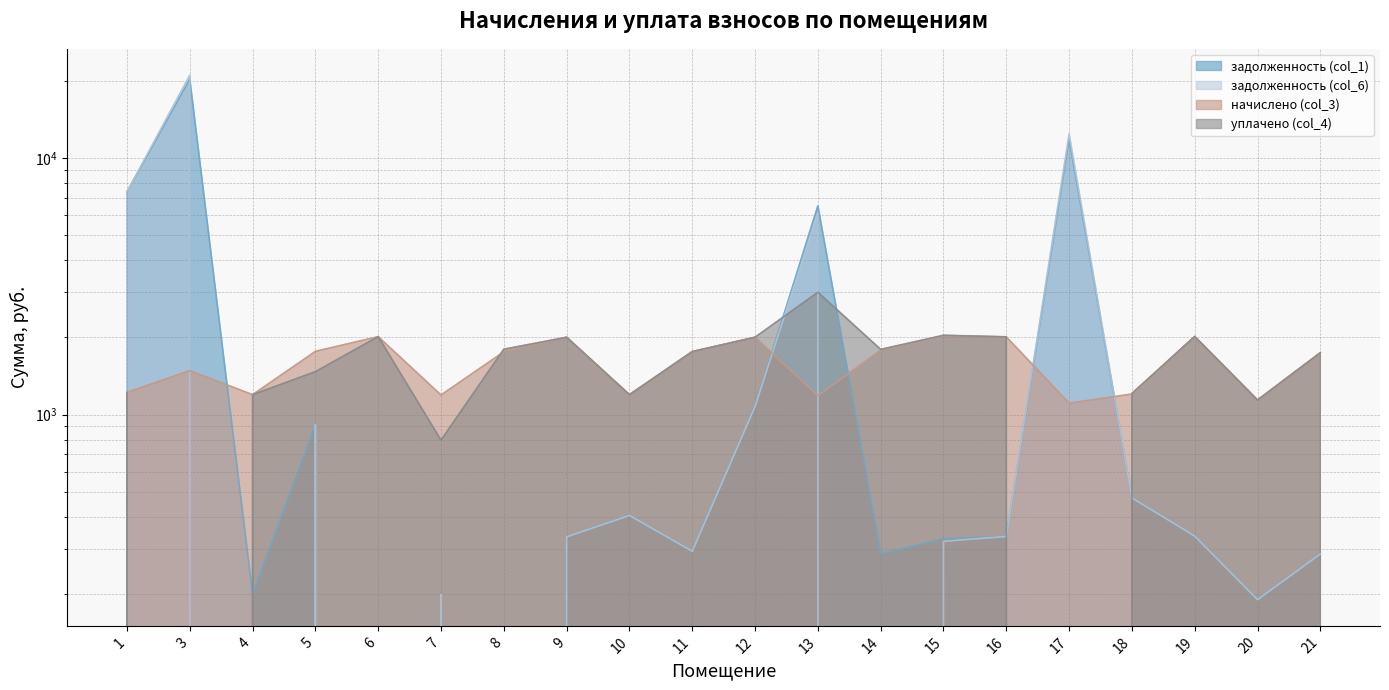

Between 13 and 14, which series saw the biggest shift?

задолженность (col_1)